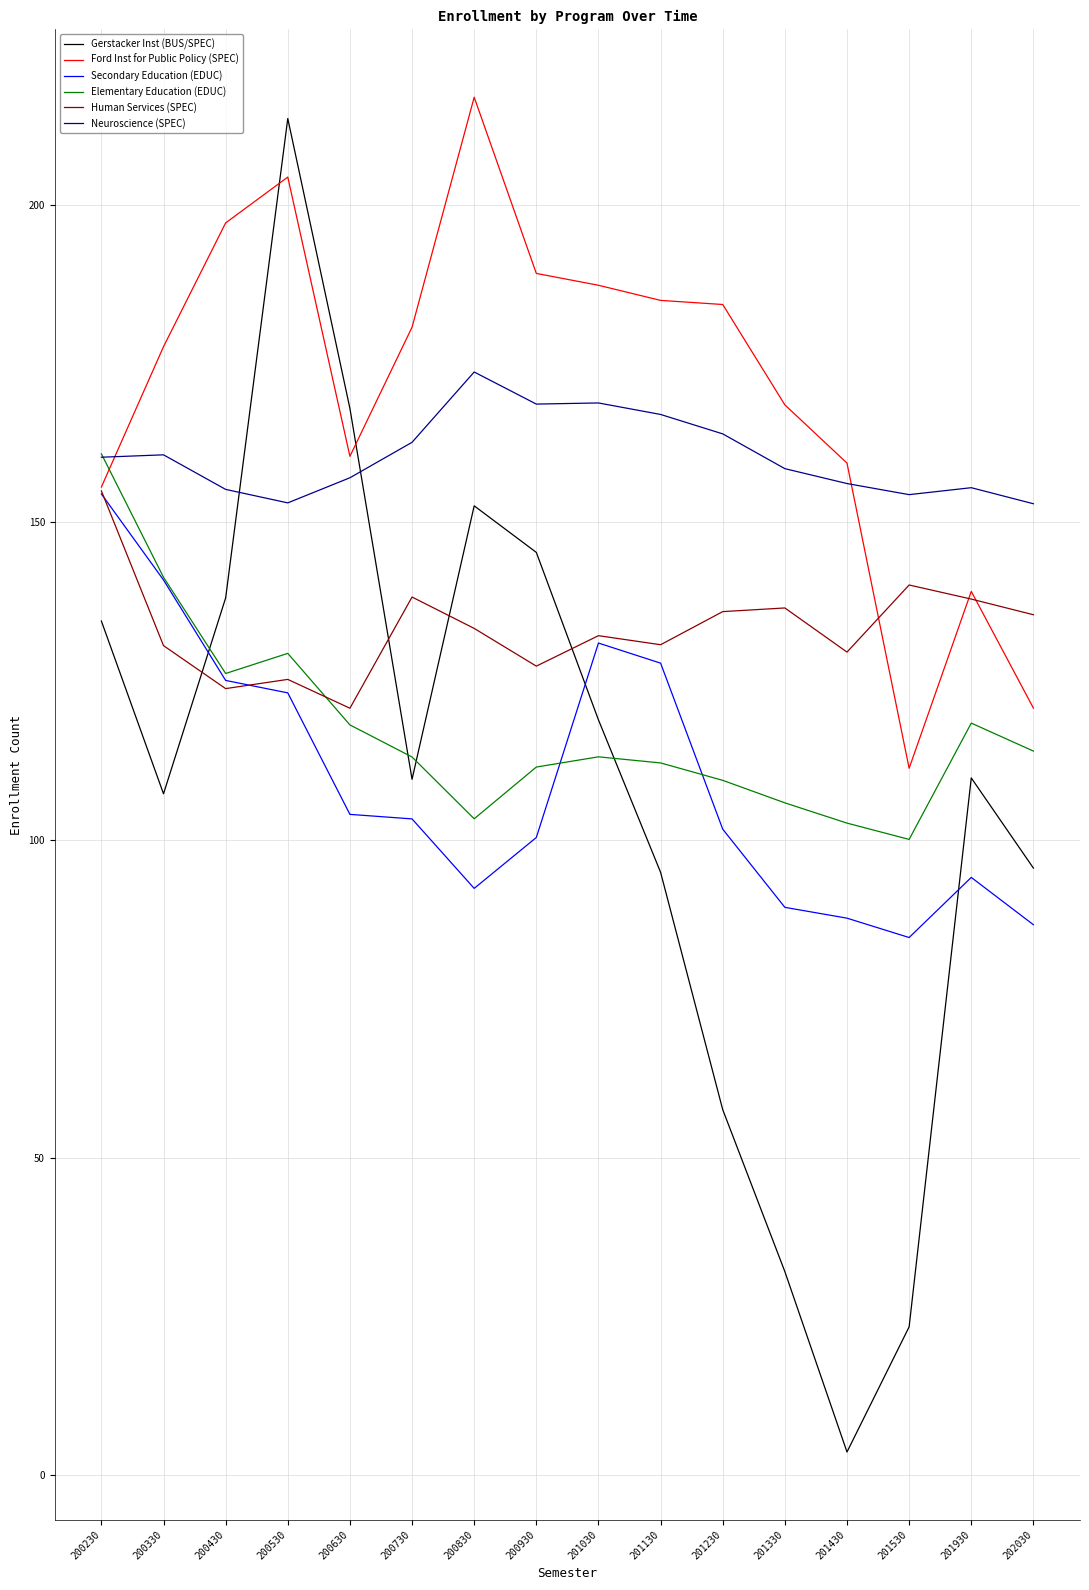

What is the sum of all Ford Inst for Public Policy (SPEC) values?

2737.8